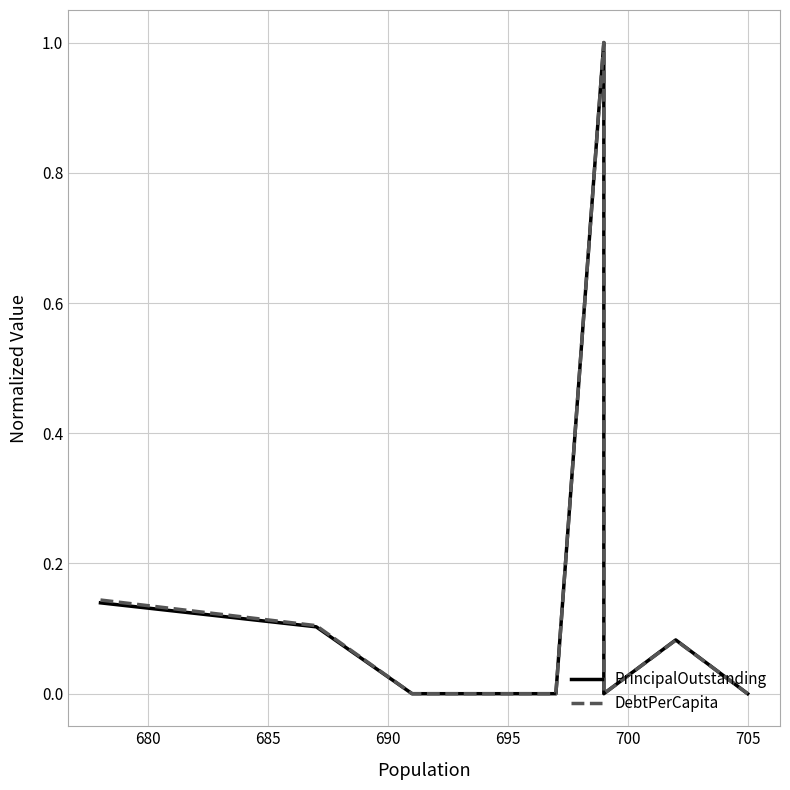

Reading right to left, extract all data points from this chart.

PrincipalOutstanding: 0.0	0.1	0.0	0.2	1.0	0.0	0.0	0.1	0.1
DebtPerCapita: 0.0	0.1	0.0	0.2	1.0	0.0	0.0	0.1	0.1